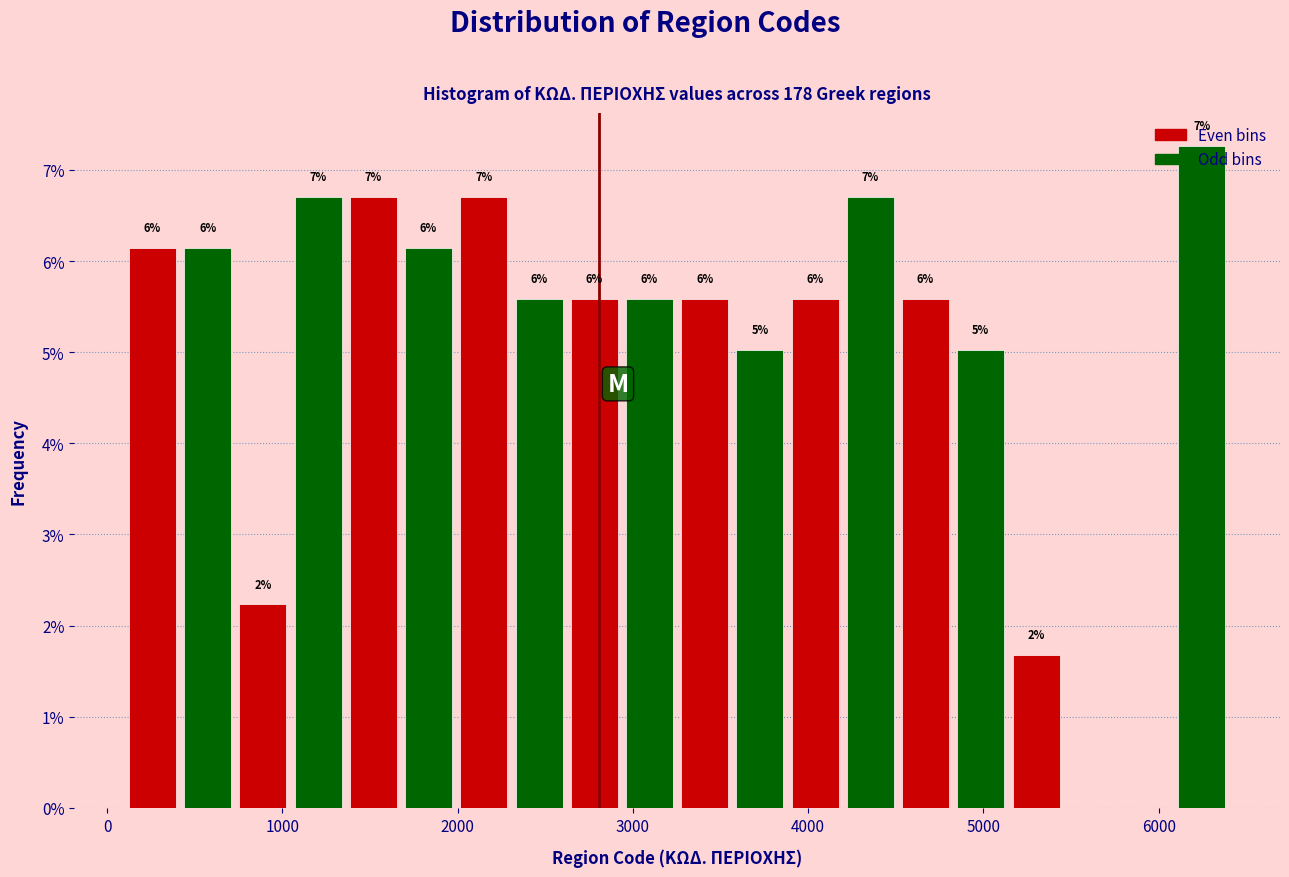

Read against the x-axis, roughly where is the centre of the tallest bar?

6200